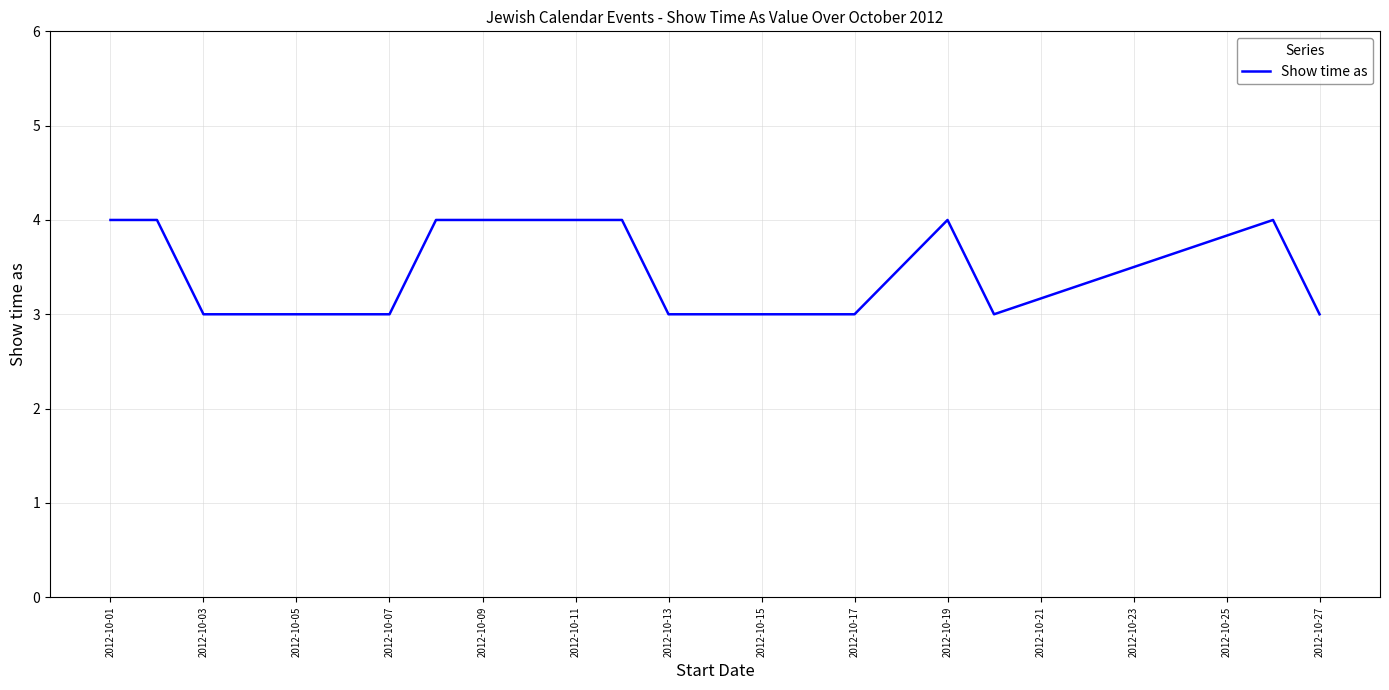

What is the minimum value shown in the chart?

3